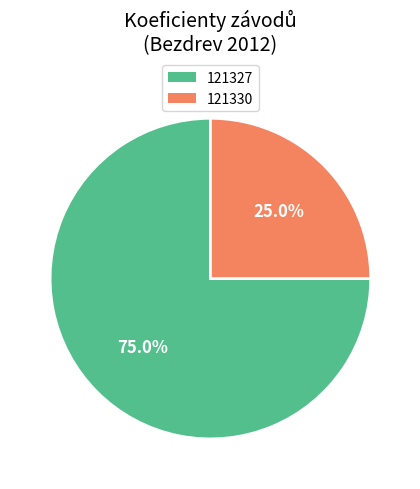

Count the number of slices in the pie.

2